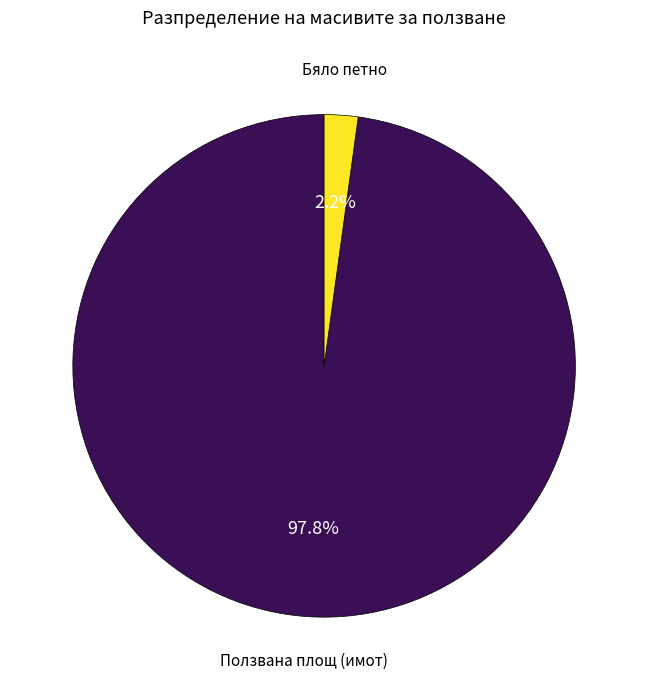

Is there a majority slice in this chart?

Yes